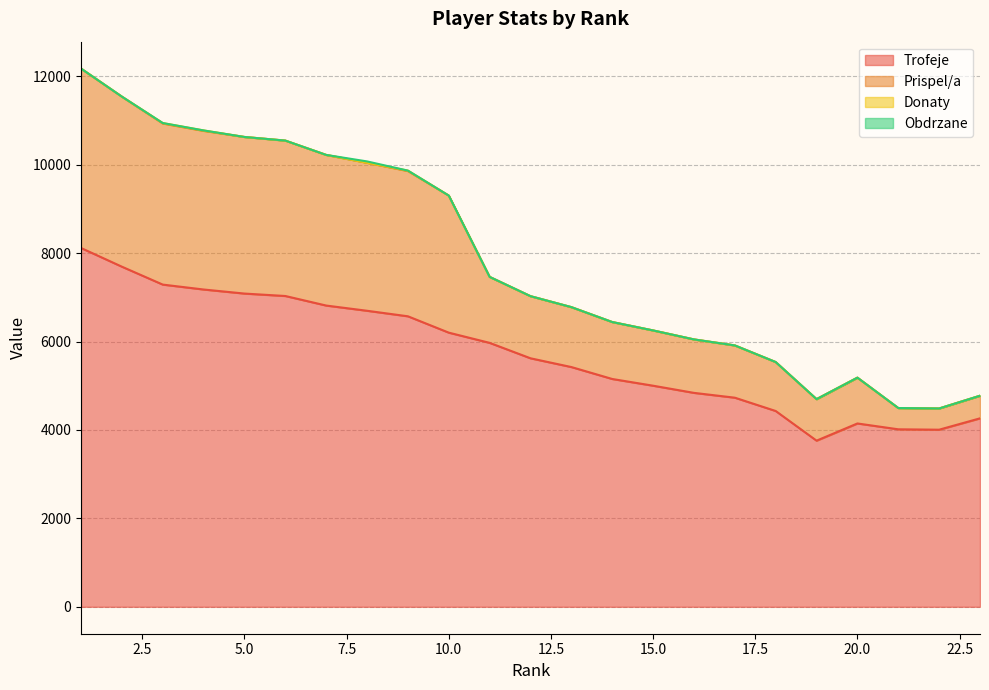

Is the value of Prispel/a at 18 greater than the value of Trofeje at 20?

Yes